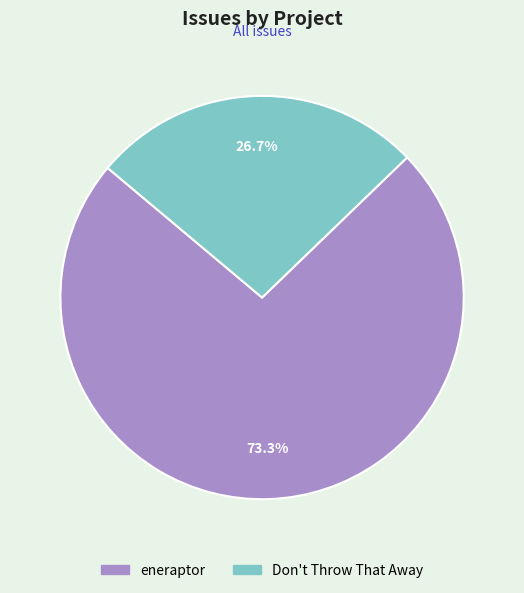

What is the largest slice in the pie chart?

eneraptor